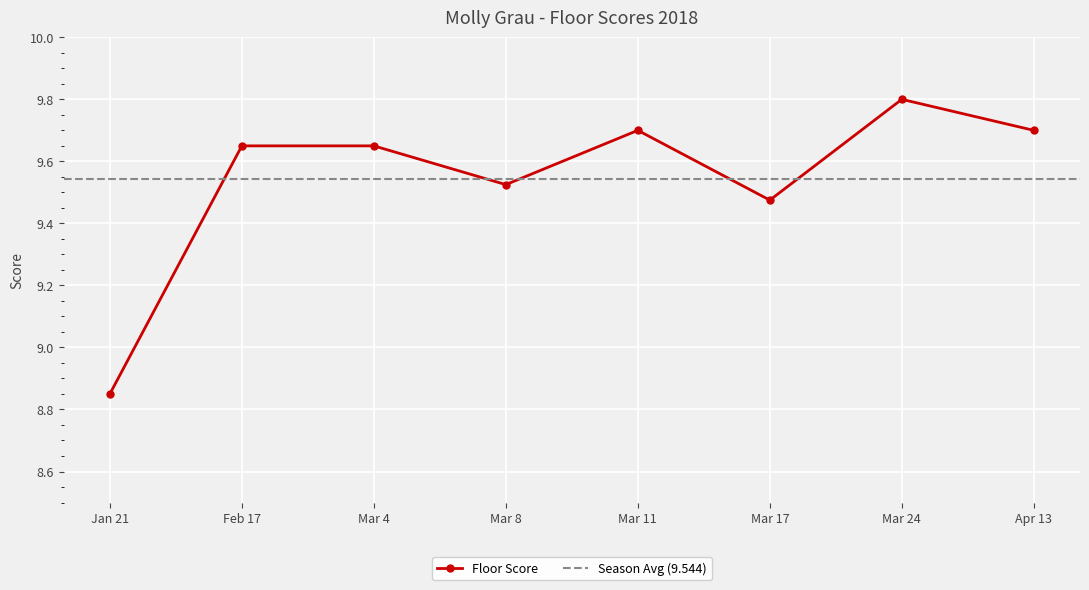

The value of Floor Score at Jan 21 is 2.6. True or false?

False